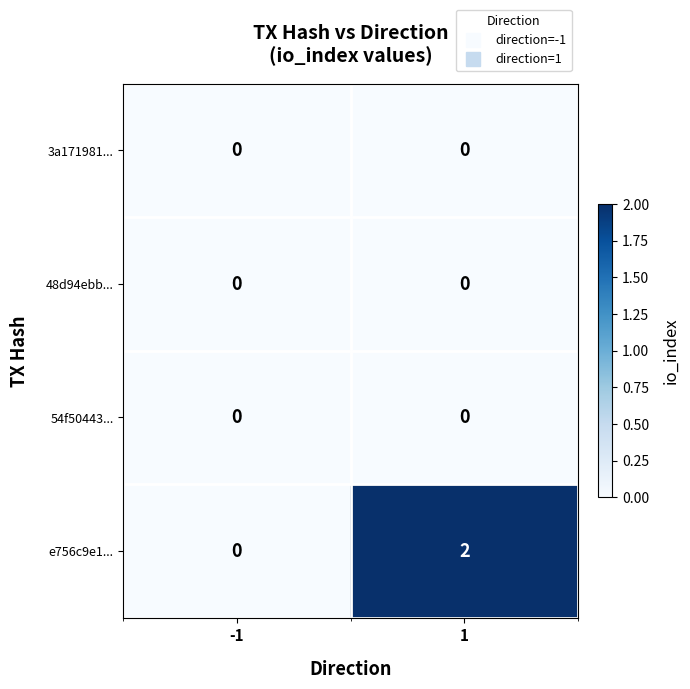

Count the number of data series in this chart.

4